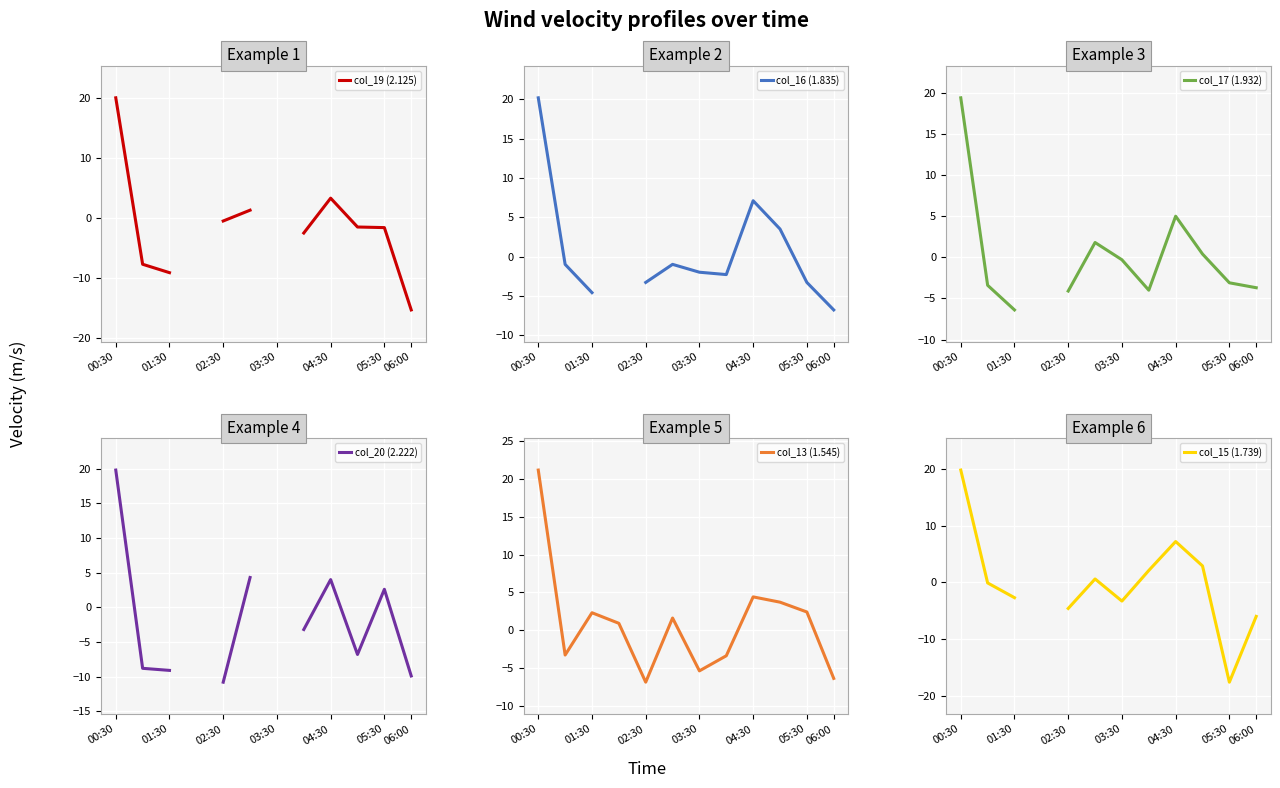

After their last crossing, which series has the higher values: col_16 (1.835) or col_19 (2.125)?

col_16 (1.835)